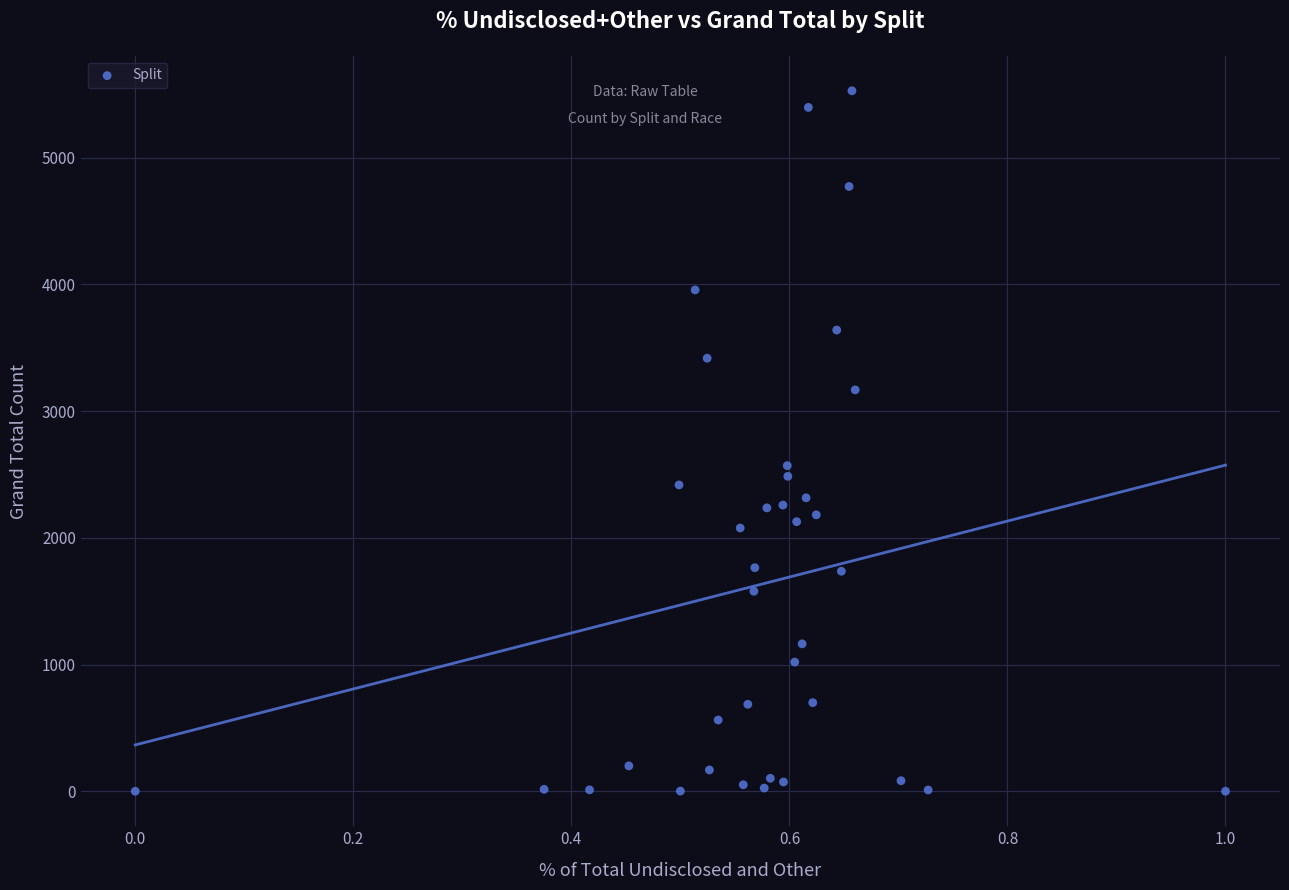

What Y value in the scatter plot is closest to 2764?

2570